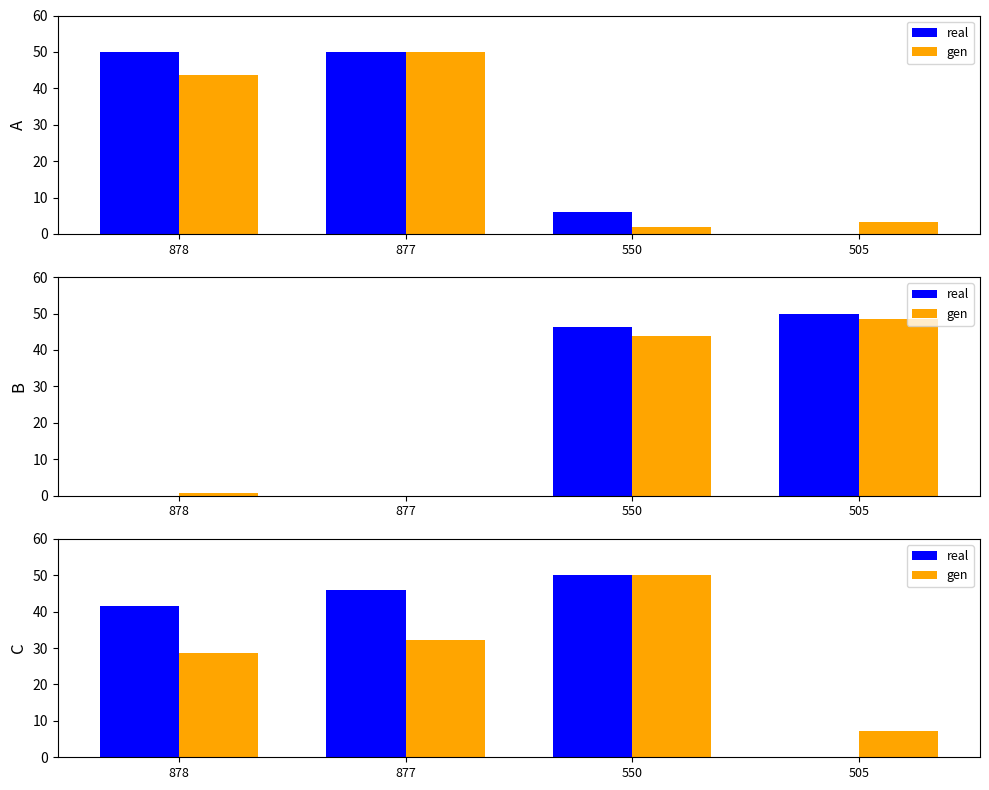

The real series shows 17.4 at 878. True or false?

False